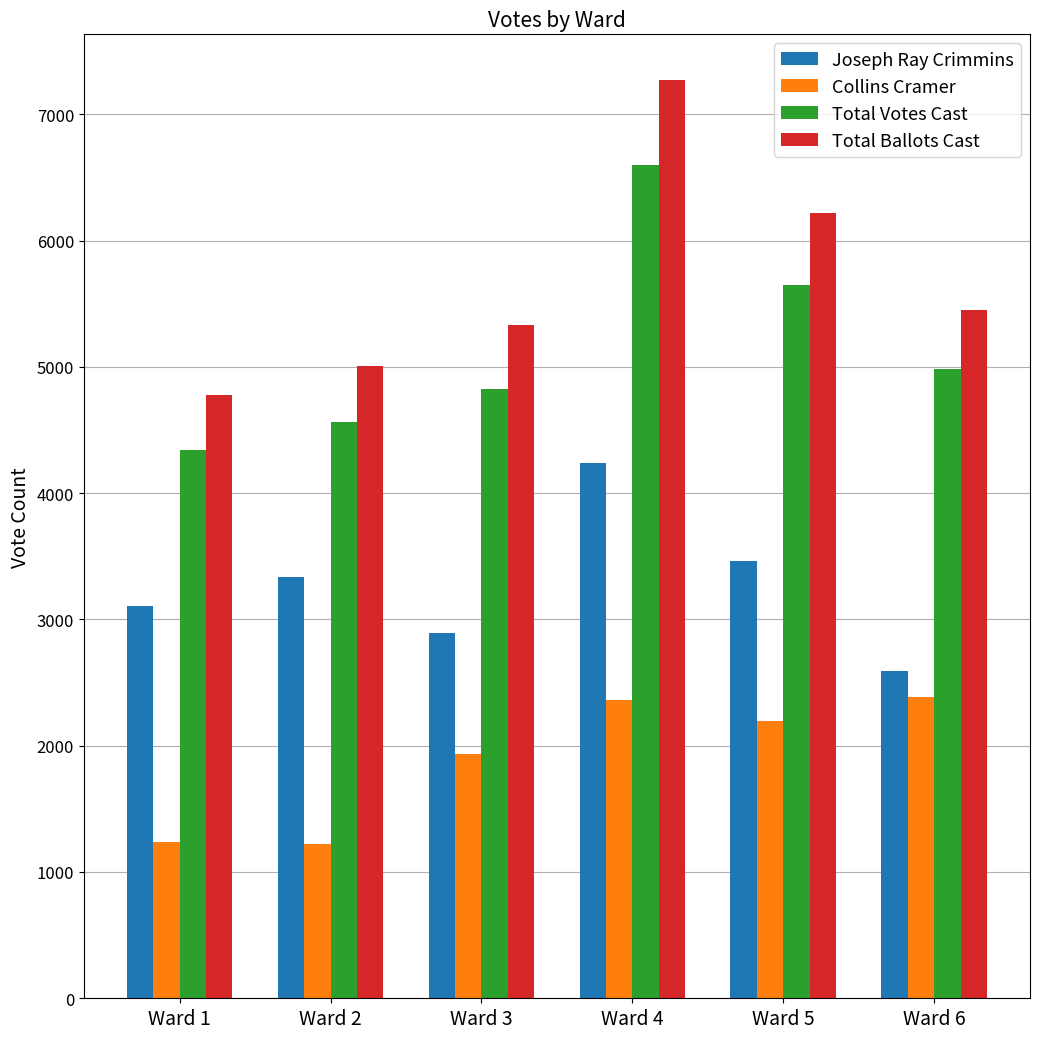

What is the difference between the highest and lowest values at Ward 4?

4909